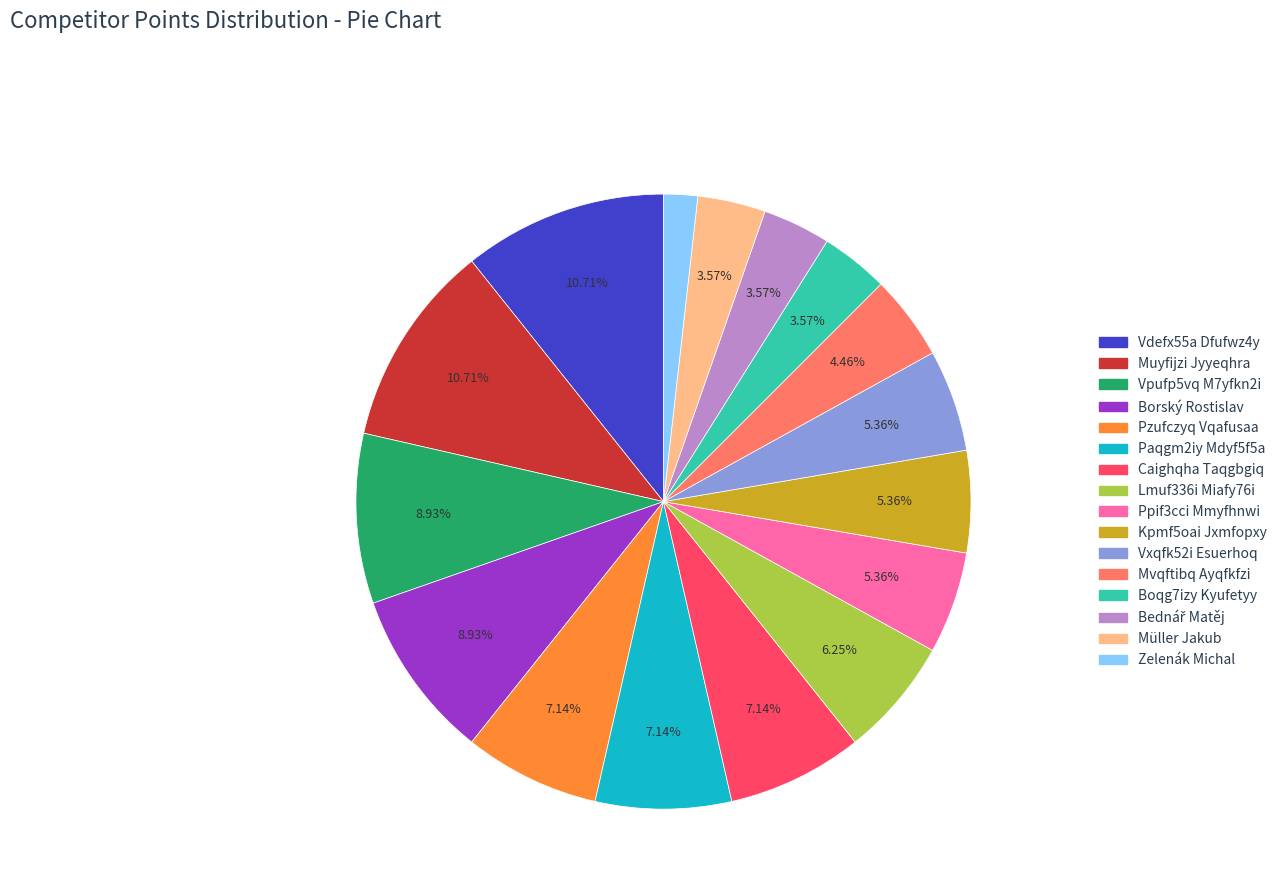

Which slice is the smallest?

Zelenák Michal